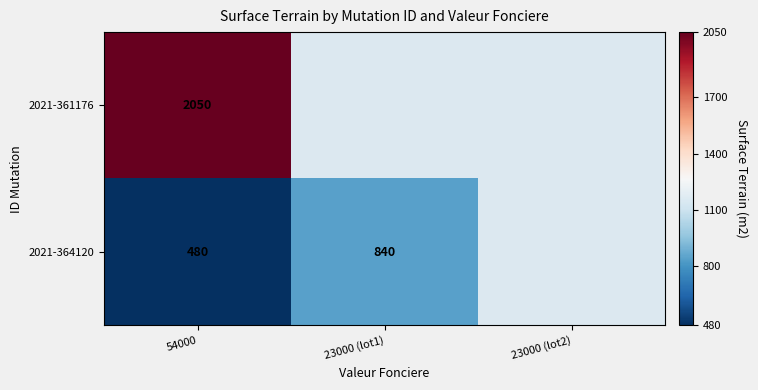

The 2021-364120 series shows 433 at 23000 (lot1). True or false?

False